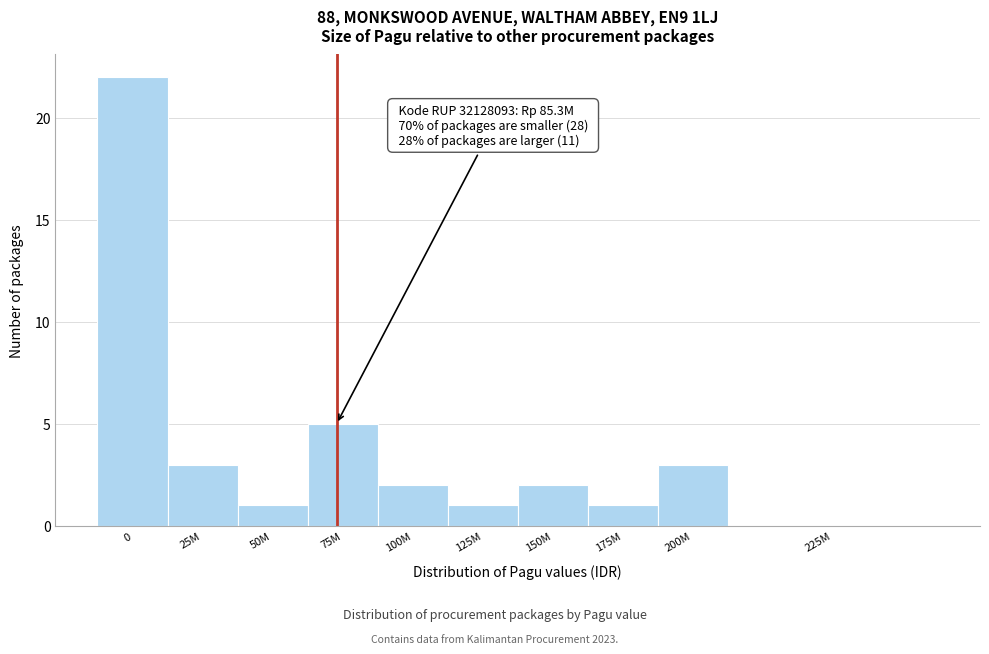

Reading left to right, what are all the values shown in this chart?

0=22	25M=3	50M=1	75M=5	100M=2	125M=1	150M=2	175M=1	200M=3	225M=0